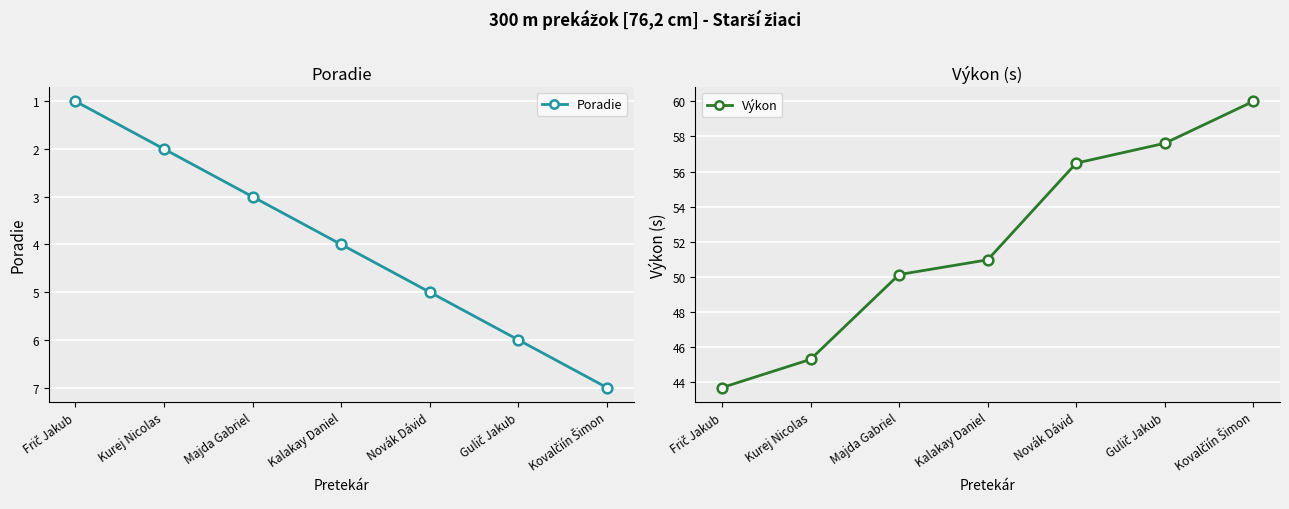

Rank the series by their maximum value, from highest to lowest.

Výkon, Poradie